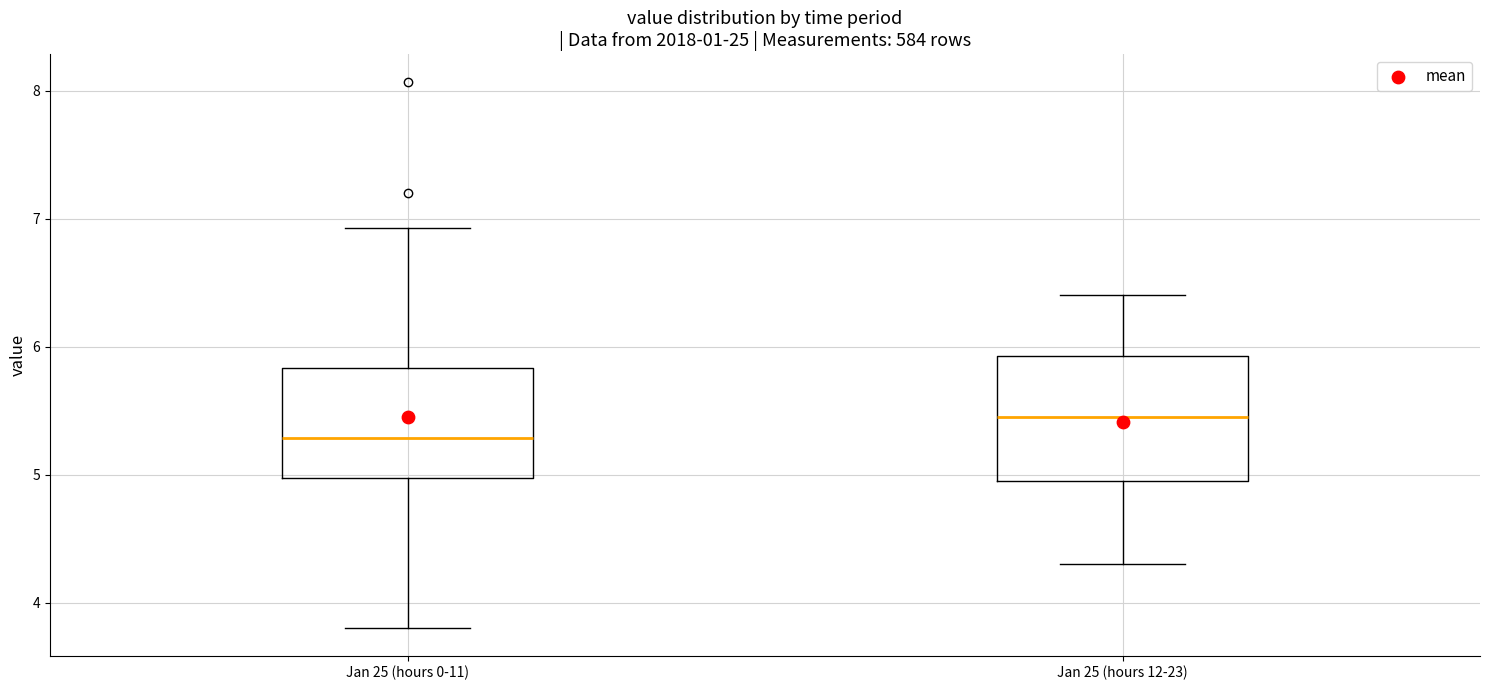

Which box has the highest median line?

Jan 25 (hours 12-23)